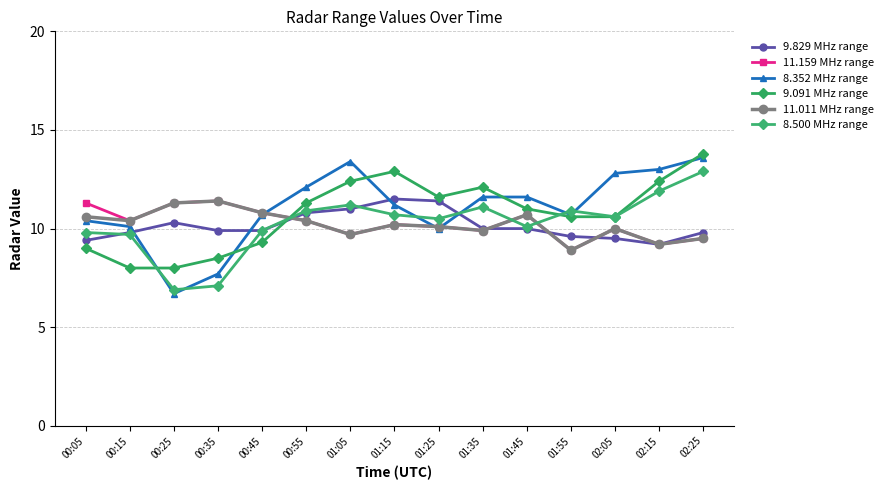

How many lines are shown in the chart?

6